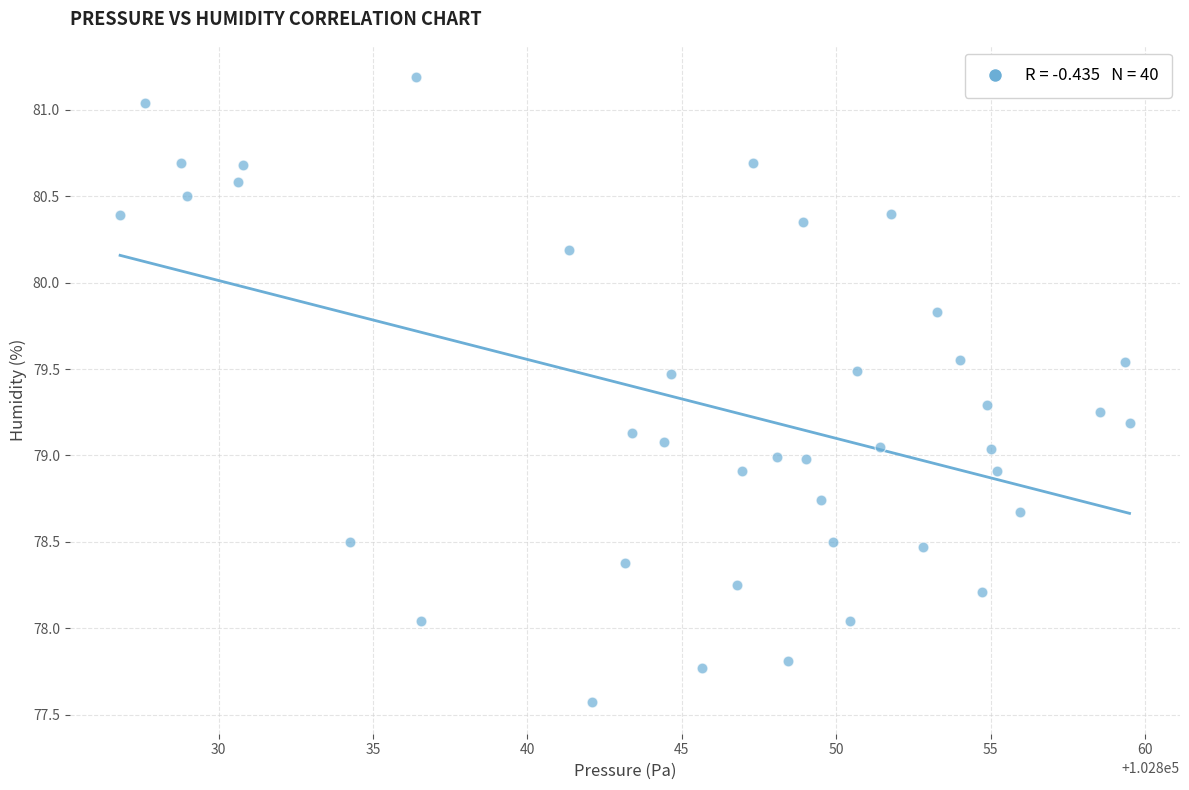

What is the range of X values (max minus min)?

32.7